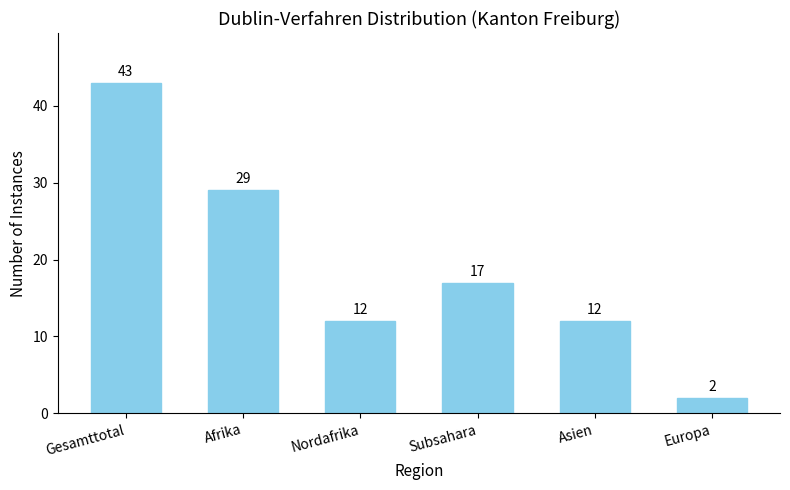

Reading left to right, extract all data points from this chart.

43	29	12	17	12	2